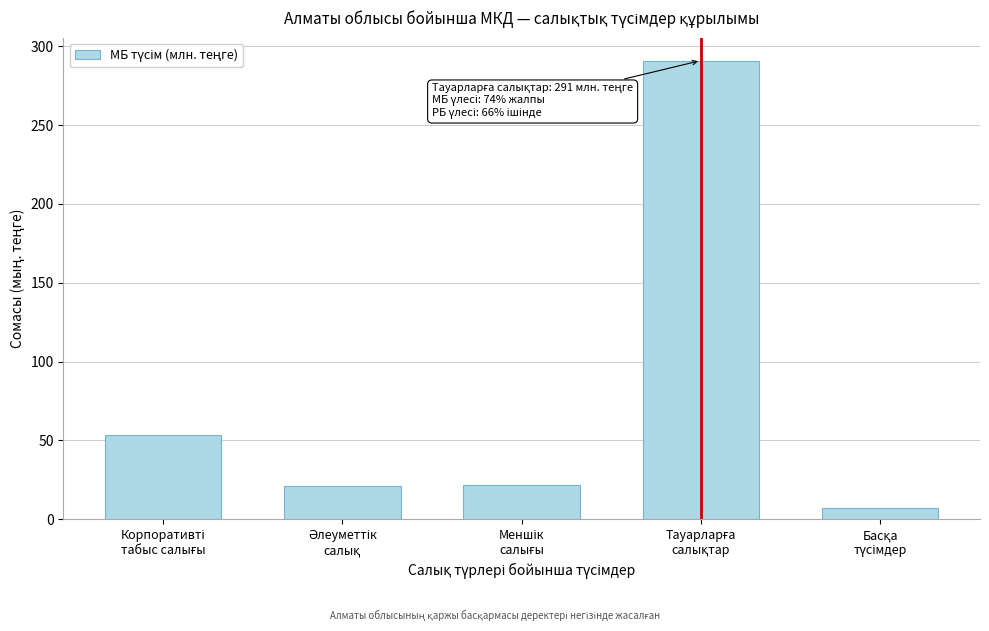

What is the smallest value displayed?

7.0